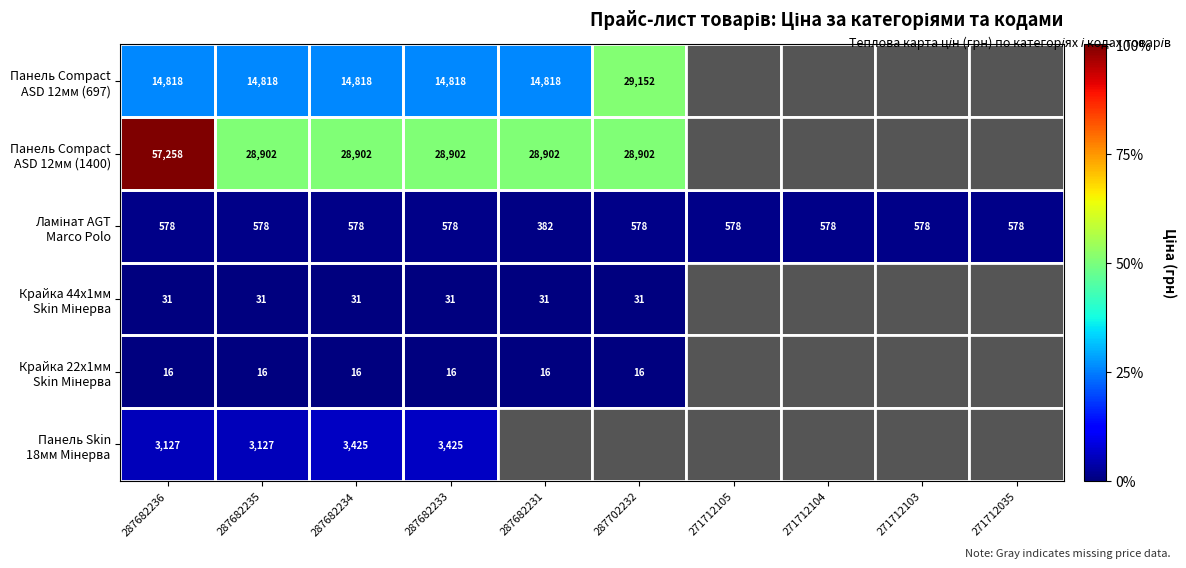

How many series are shown in this chart?

6